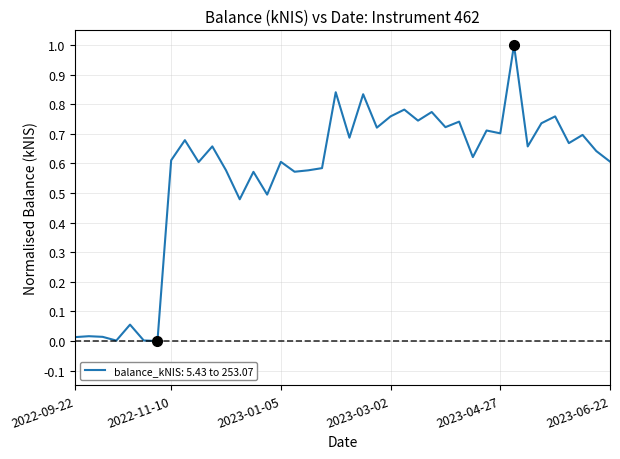

What is the difference between the maximum and minimum values?

1.0